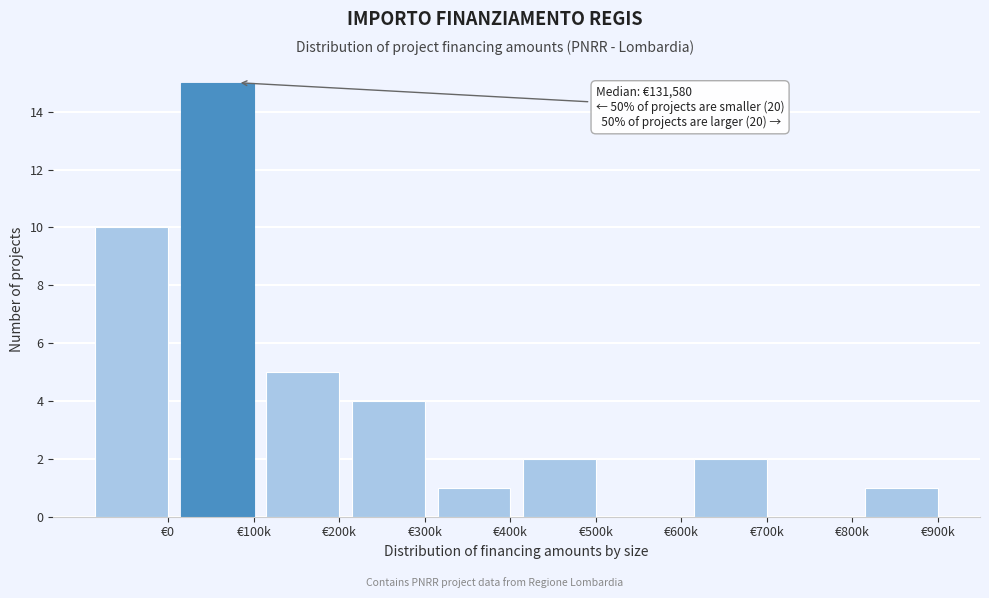

Reading left to right, list all the values displayed in this chart.

€0=10	€100k=15	€200k=5	€300k=4	€400k=1	€500k=2	€600k=0	€700k=2	€800k=0	€900k=1